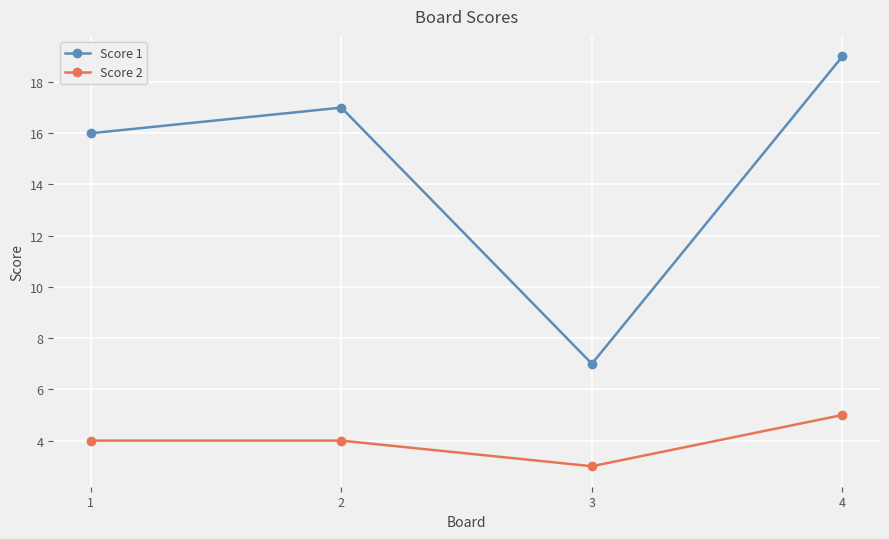

What is the sum of all Score 1 values?

59